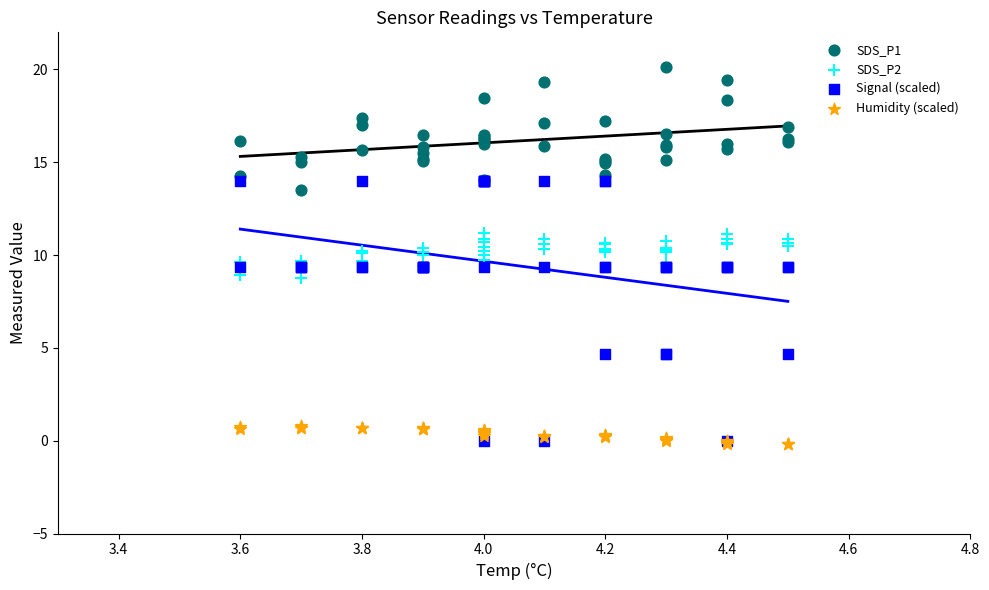

Which series has the widest spread of Y values?

Signal (scaled)